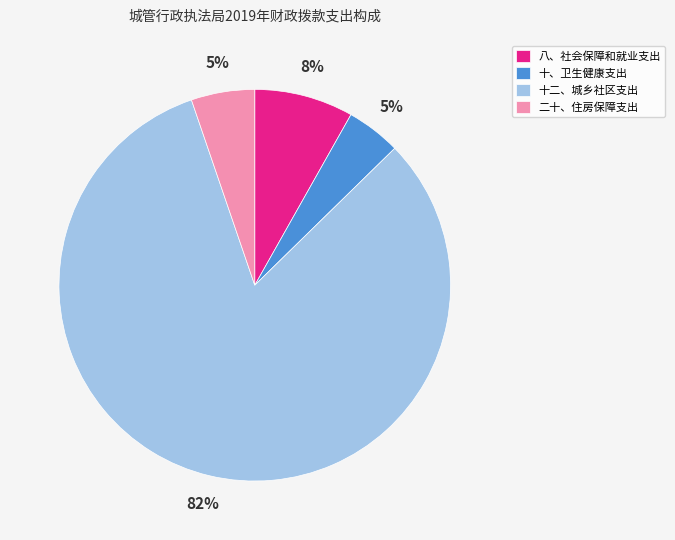

Which category accounts for the majority?

十二、城乡社区支出